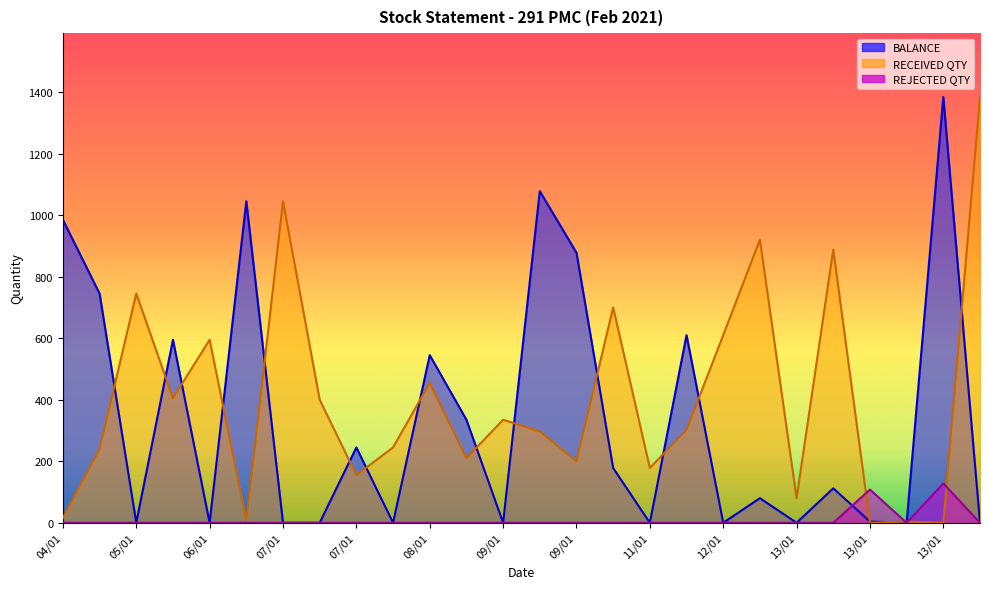

List the series in order of their peak value, highest first.

BALANCE, RECEIVED QTY, REJECTED QTY